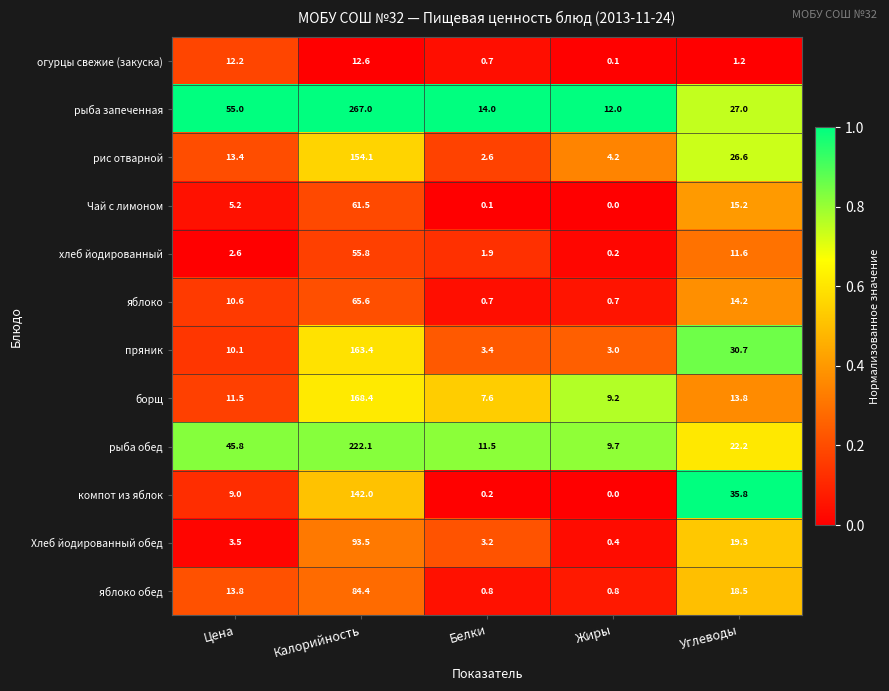

The рыба обед series shows 94.1 at Калорийность. True or false?

False